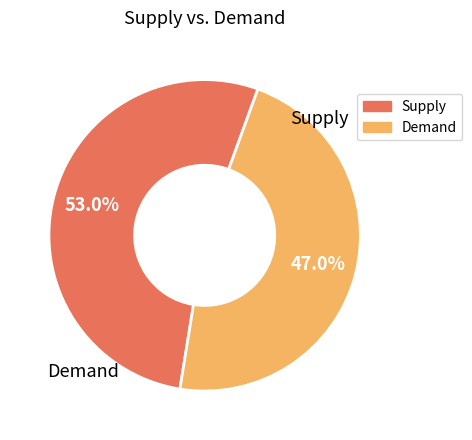

Does any single category account for the majority?

Yes